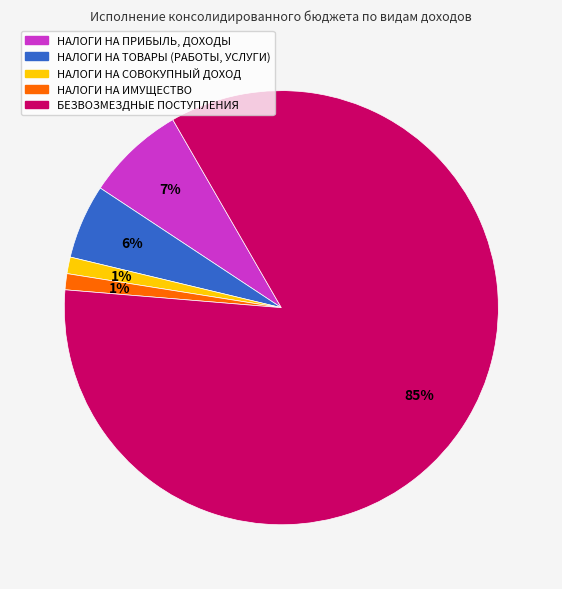

The НАЛОГИ НА ТОВАРЫ (РАБОТЫ, УСЛУГИ) slice represents 12% of the pie. True or false?

False